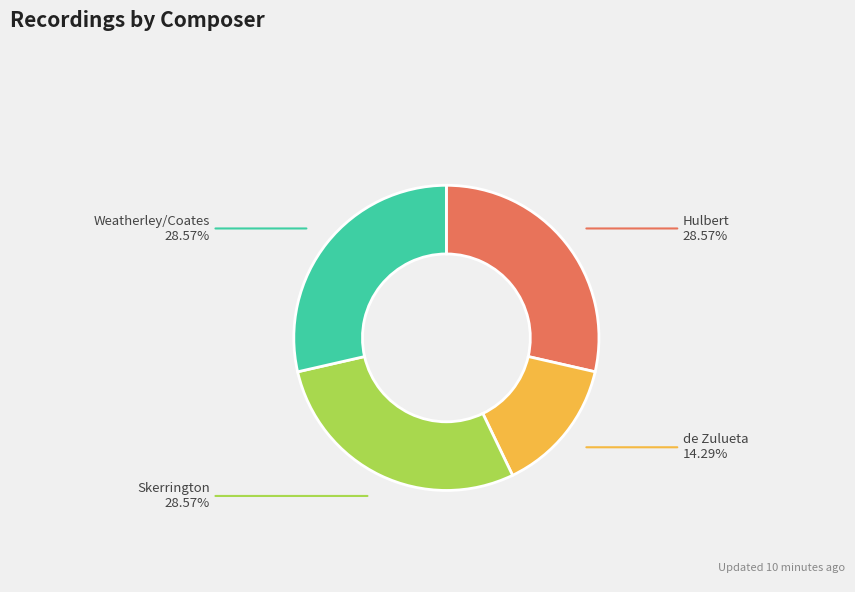

Is there a majority slice in this chart?

No